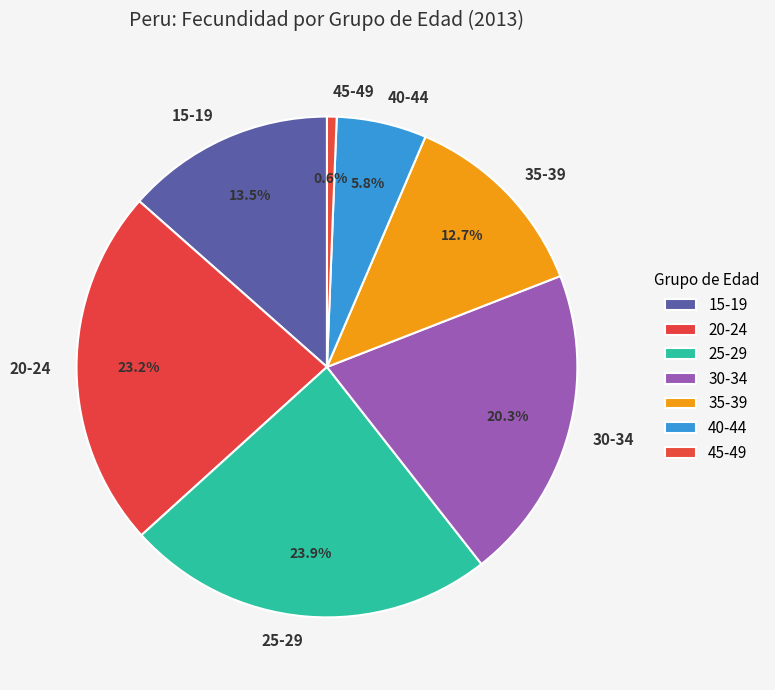

Is it true that 40-44 is 1% of the pie?

False